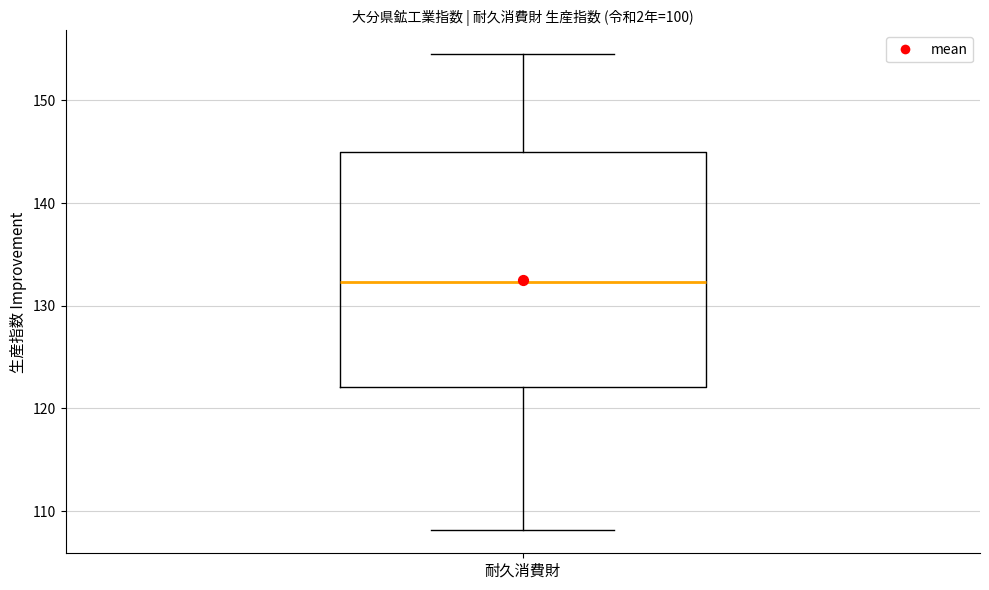

Transcribe this box plot: give where the median line is, the range the box spans, and where the two whiskers end, as read against the y-axis. The values are not printed on the chart, so give them approximately, as read against the axis.

median 132, box 122 to 145, whiskers 108 to 155